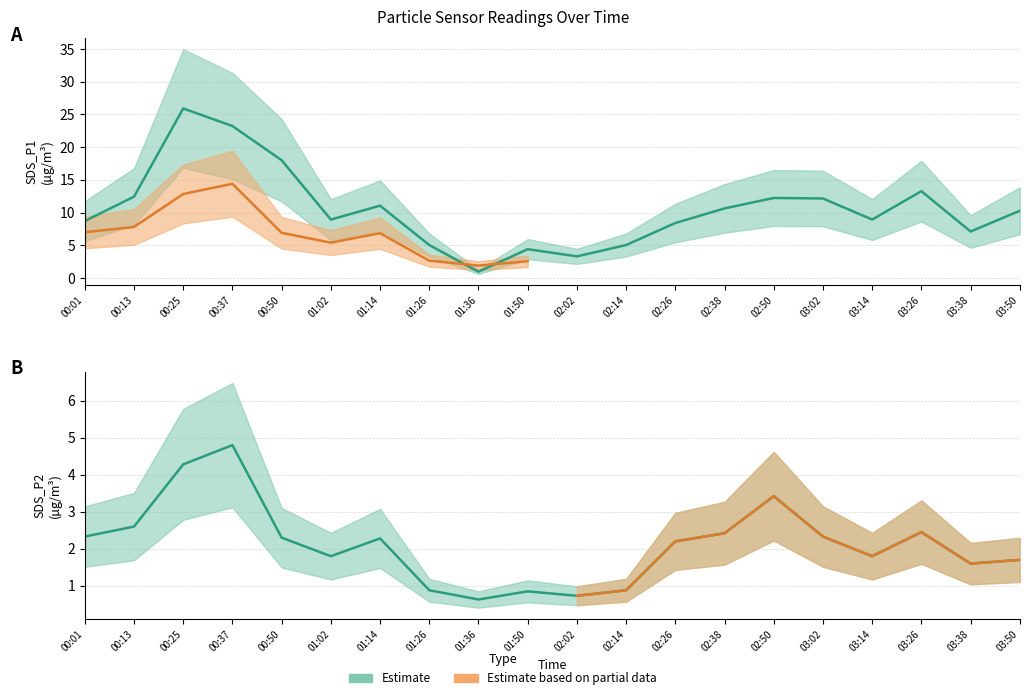

Count the number of categories in the chart.

20